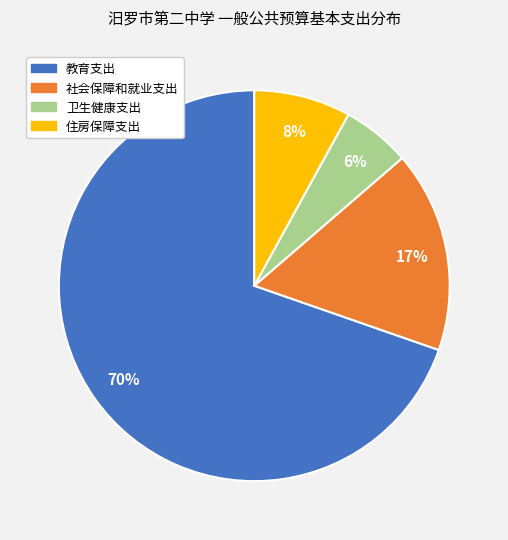

Do 社会保障和就业支出 and 教育支出 together represent more than half of the pie?

Yes